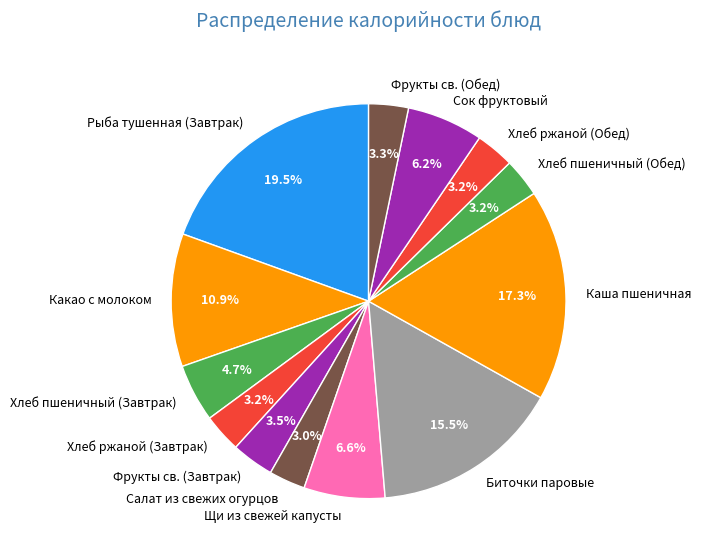

How many segments does this pie chart have?

13